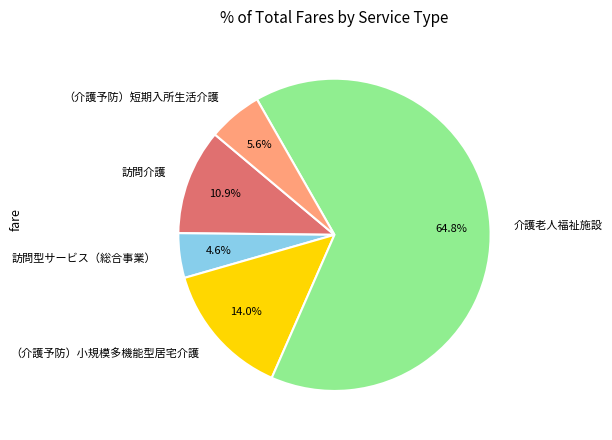

How much of the chart is everything except 訪問型サービス（総合事業）?

95.4%